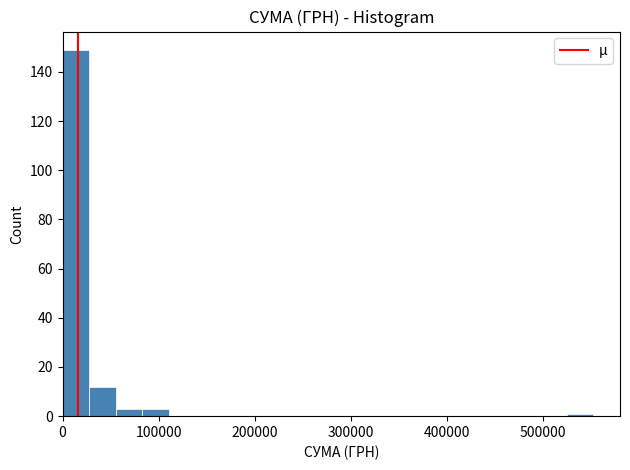

Read against the x-axis, roughly where is the centre of the tallest bar?

10000